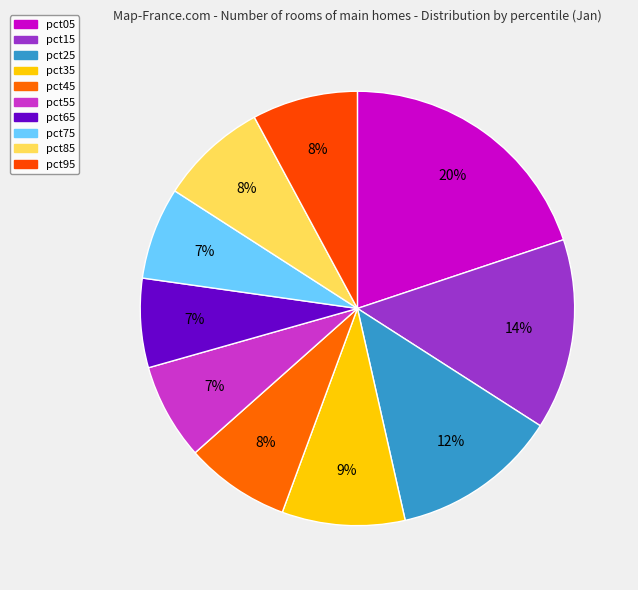

Which slice is the smallest?

pct65